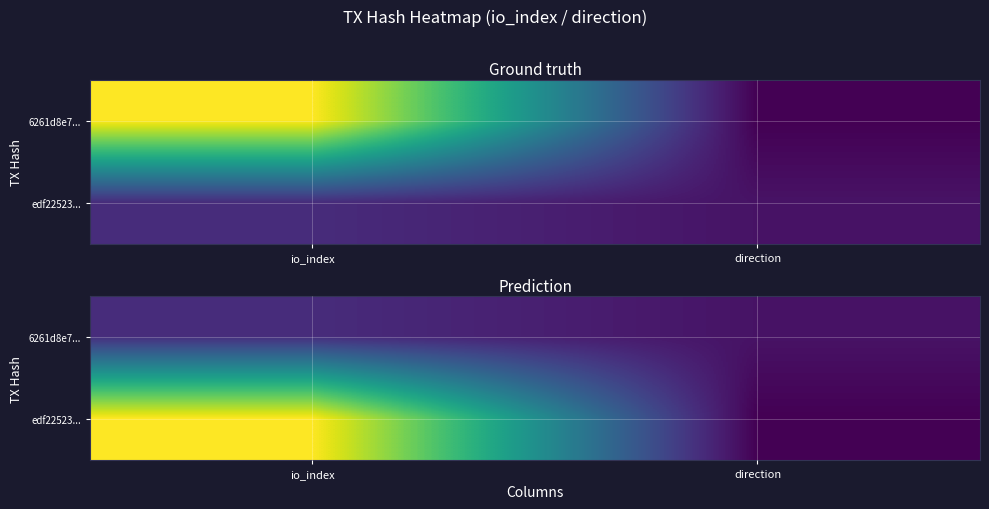

What is the smallest value displayed?

-1